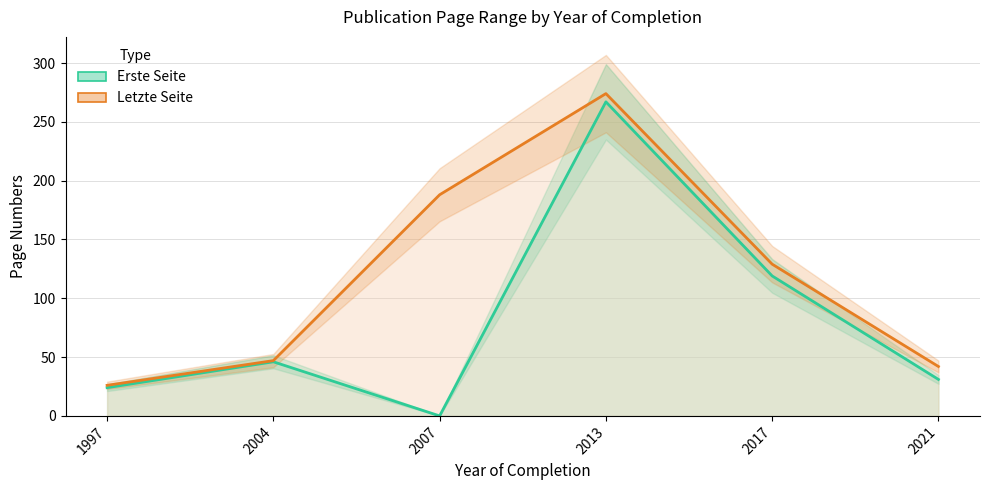

Which series has the largest range (max minus min)?

Erste Seite